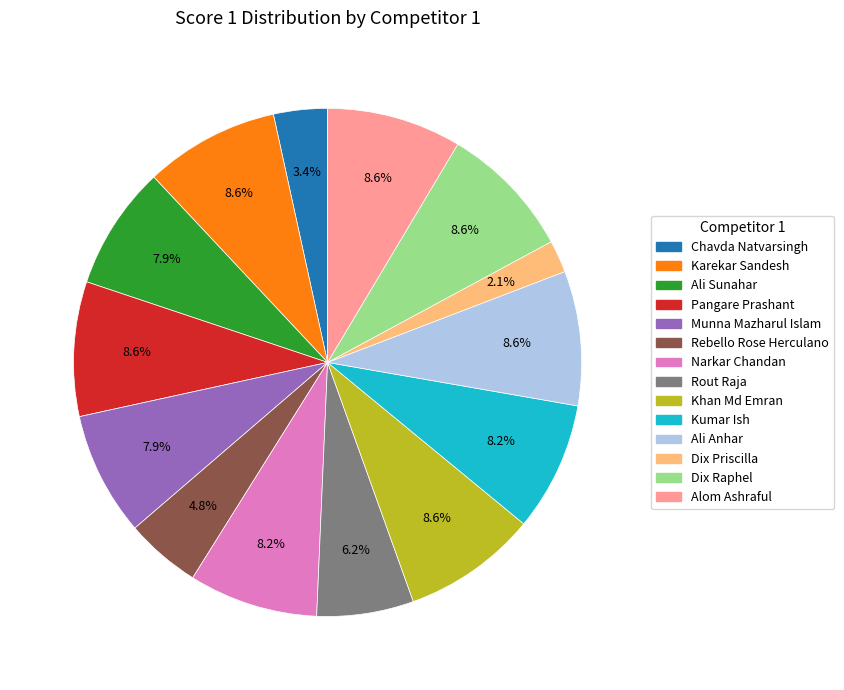

Approximately how many times larger is the value at Dix Raphel compared to Rout Raja?

1.4